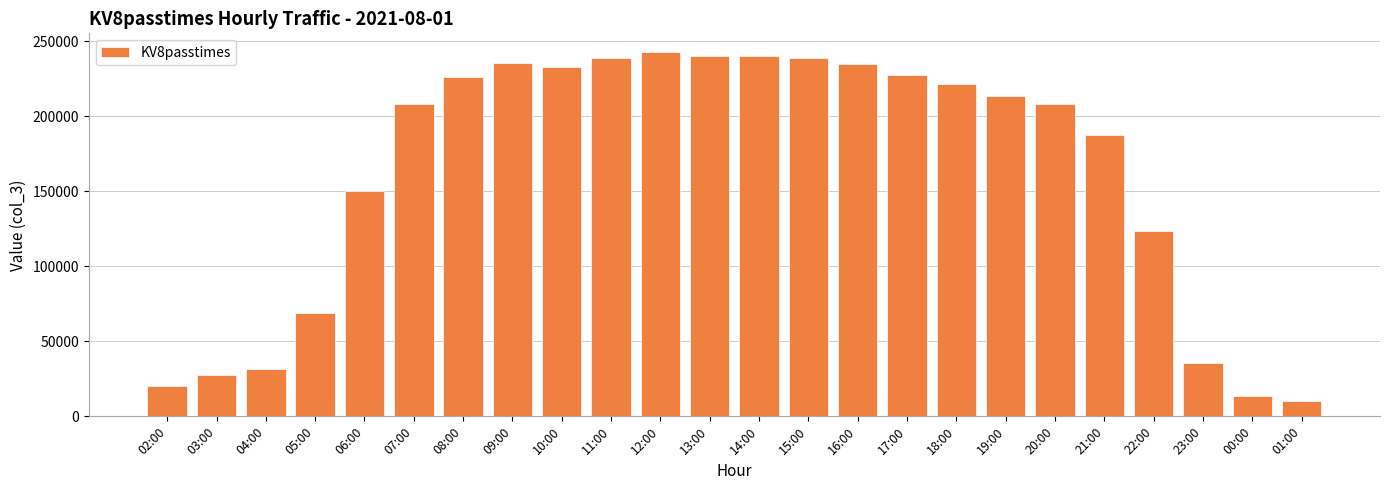

What is the label of the 4th bar from the right?

22:00